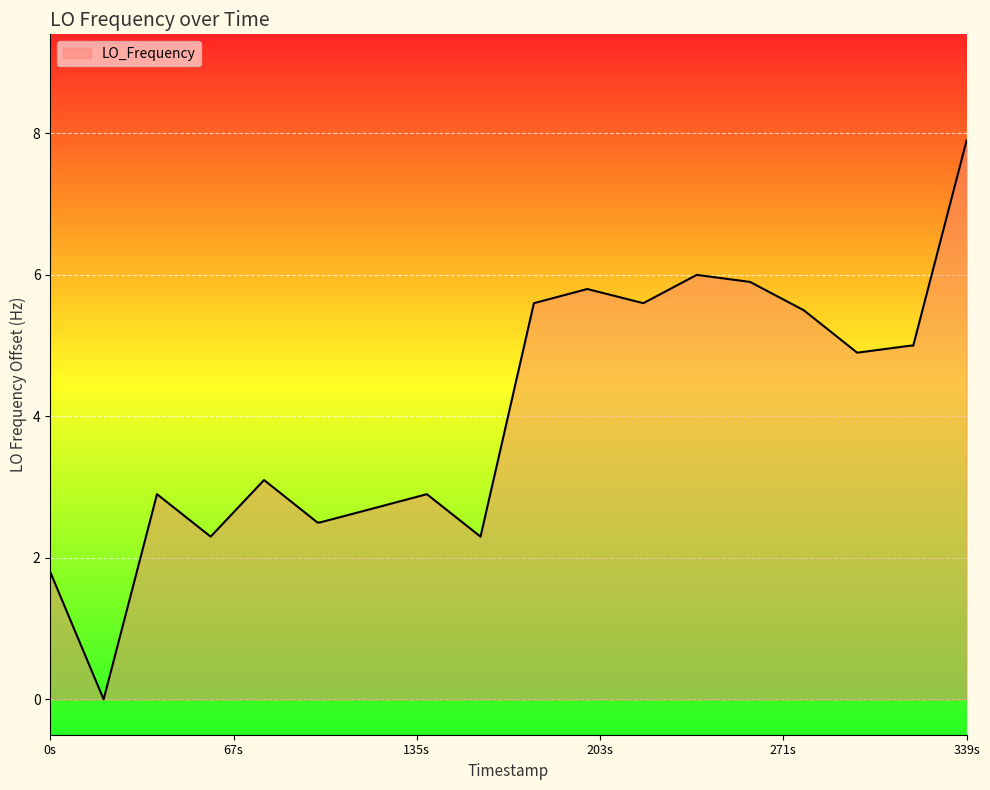

How many lines are shown in the chart?

1